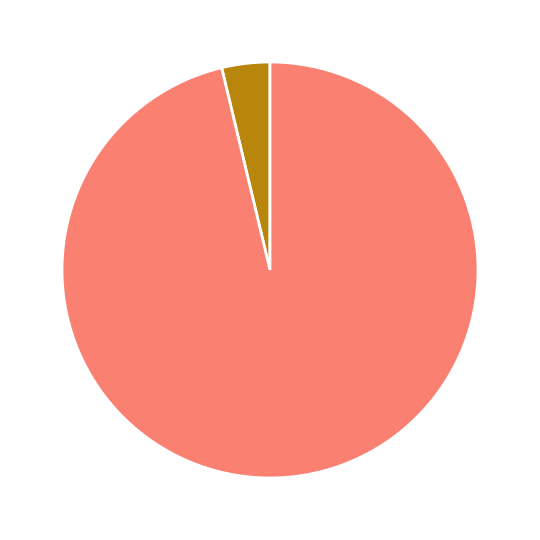

Is there any slice that represents more than half of the pie?

Yes